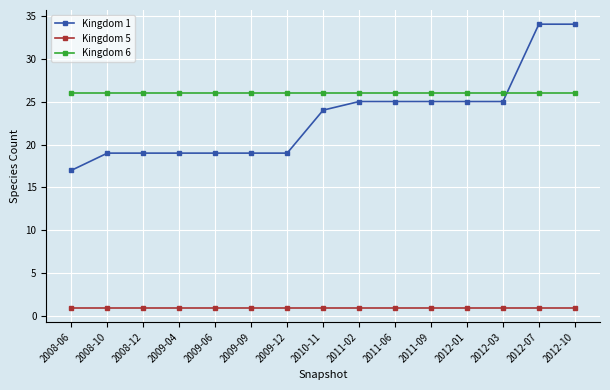

True or false: Kingdom 5 and Kingdom 1 intersect in this chart.

False